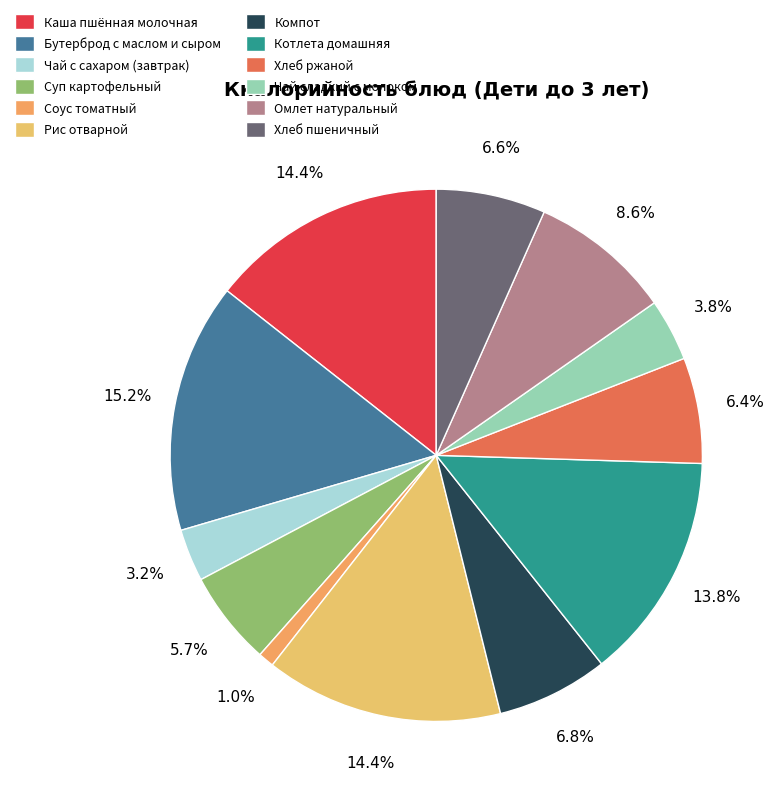

Approximately how many times larger is the value at Каша пшённая молочная compared to Суп картофельный?

2.5